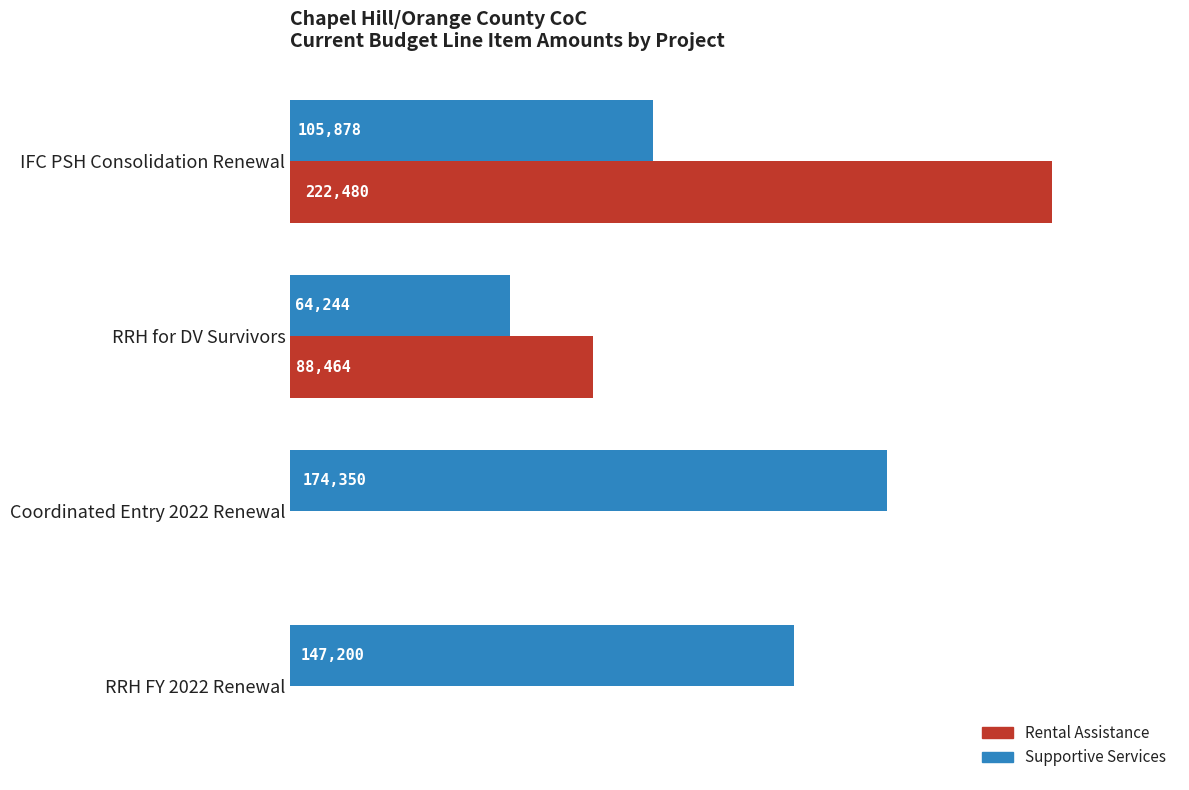

Is the value of Rental Assistance at RRH FY 2022 Renewal greater than the value of Supportive Services at IFC PSH Consolidation Renewal?

No